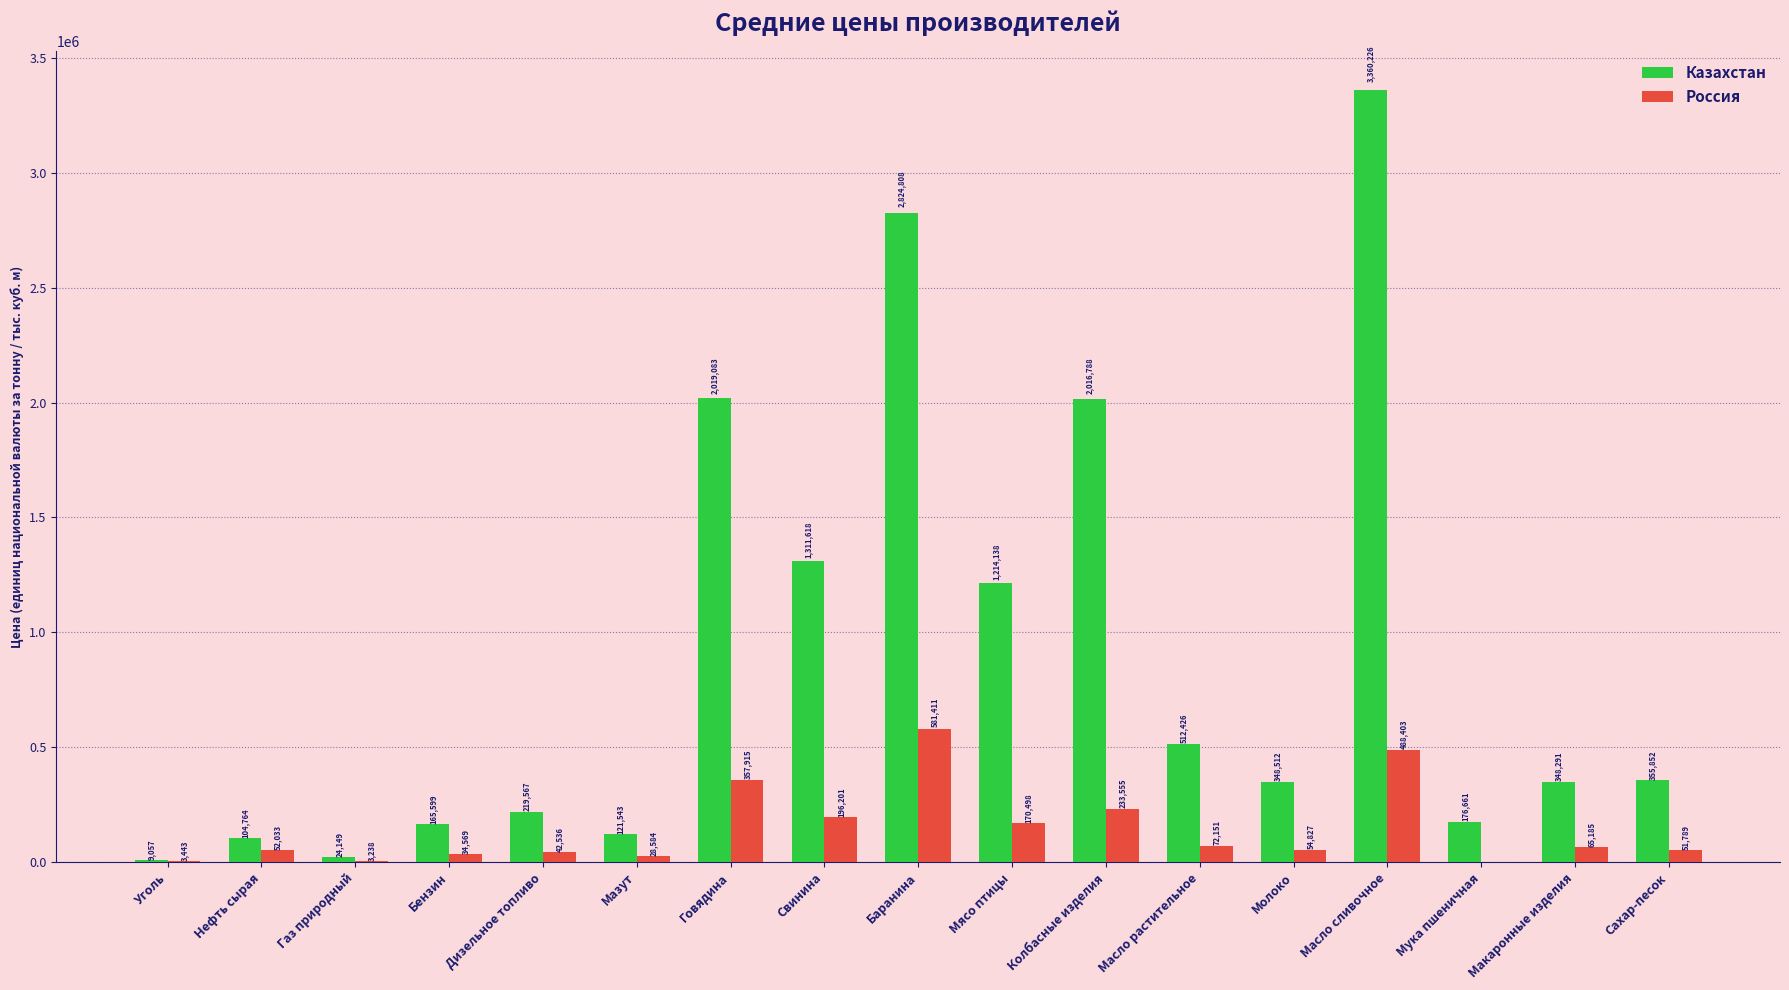

What is the total value across all series at Свинина?

1507819.3